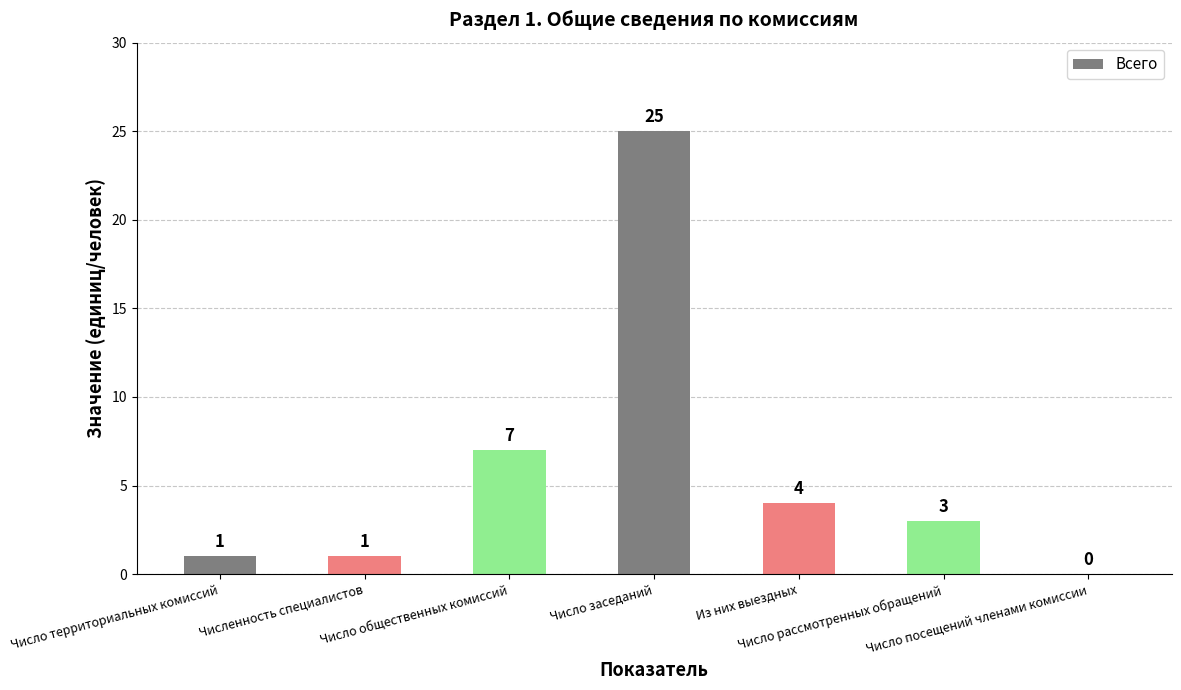

Reading right to left, transcribe all the data shown in this chart.

Число посещений членами комиссии=0	Число рассмотренных обращений=3	Из них выездных=4	Число заседаний=25	Число общественных комиссий=7	Численность специалистов=1	Число территориальных комиссий=1